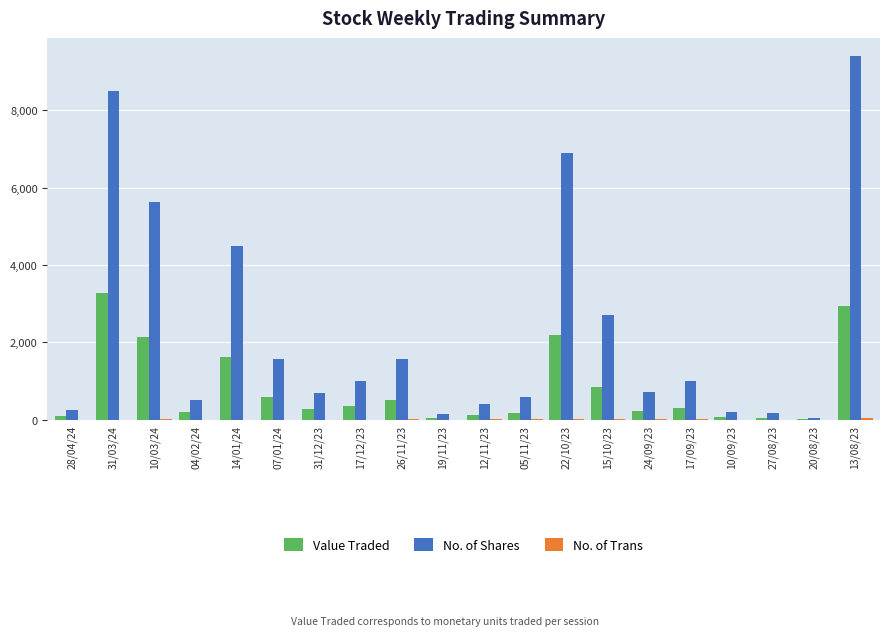

Does the chart contain stacked bars?

No